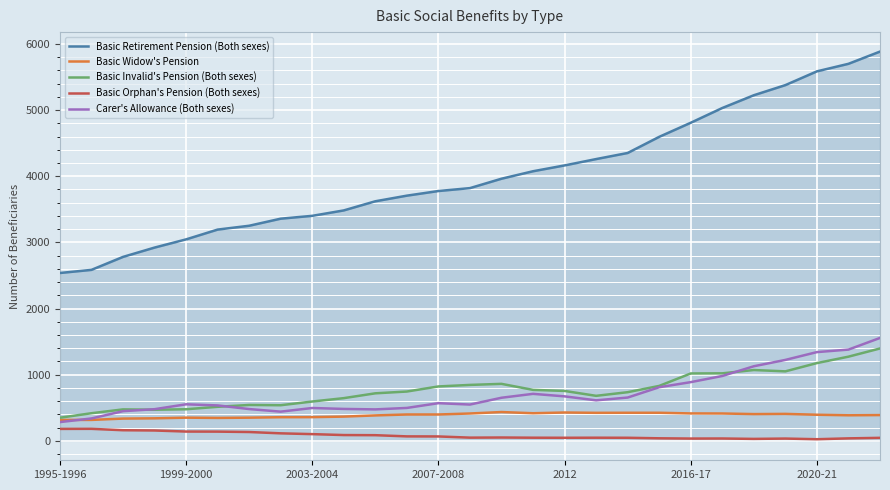

Which series has the largest range (max minus min)?

Basic Retirement Pension (Both sexes)